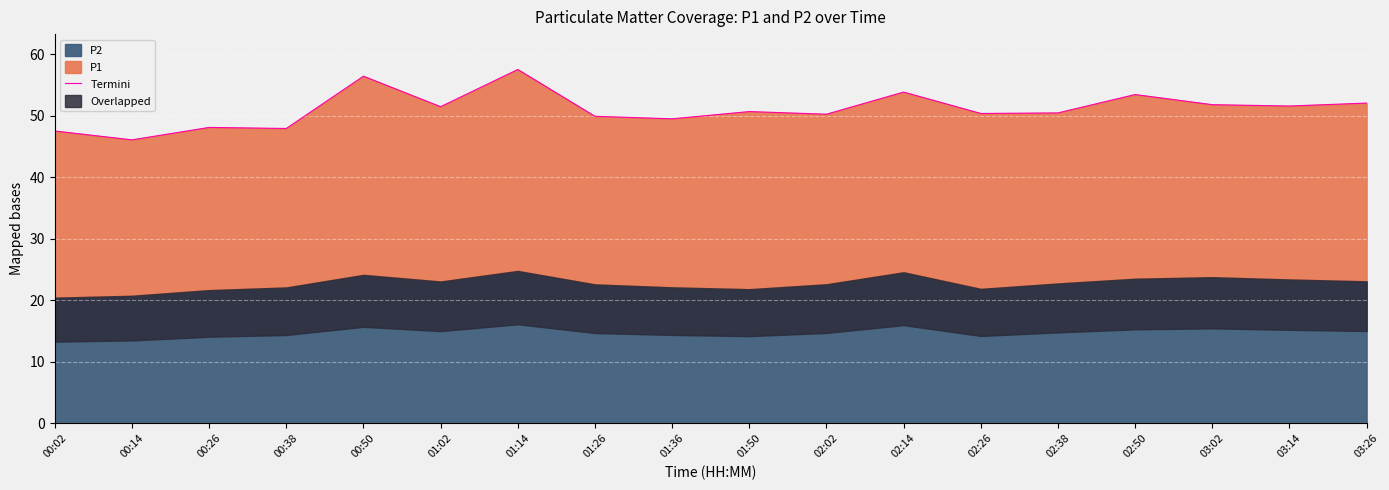

List the labels in order of value, largest first.

01:14, 00:50, 02:14, 02:50, 03:26, 03:02, 03:14, 01:02, 01:50, 02:38, 02:26, 02:02, 01:26, 01:36, 00:26, 00:38, 00:02, 00:14